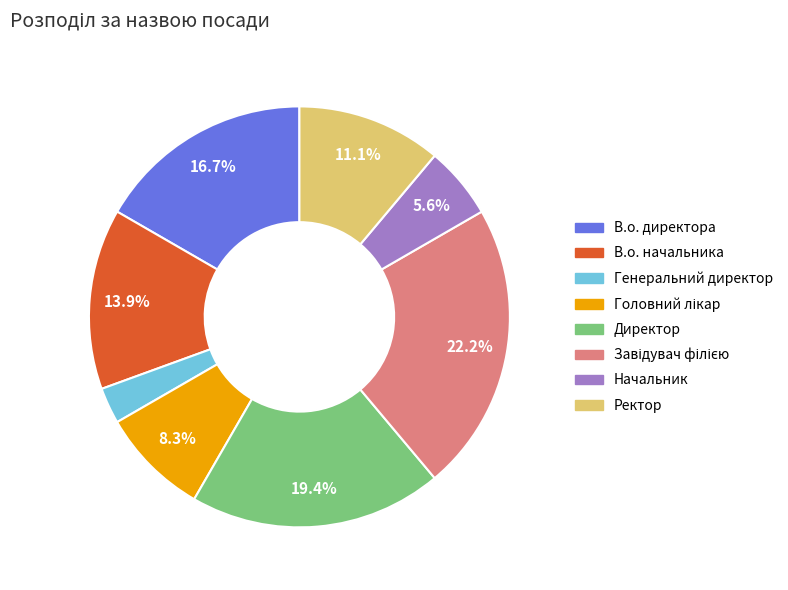

How much of the chart is everything except Начальник?

94.4%